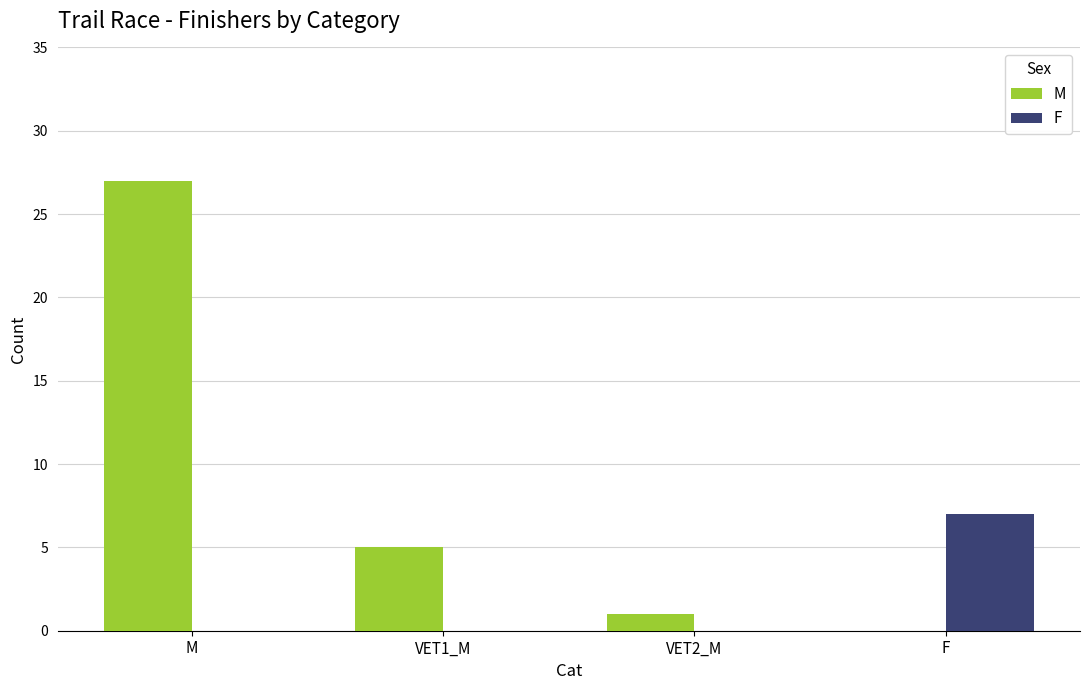

At which category is the sum across all series the highest?

M